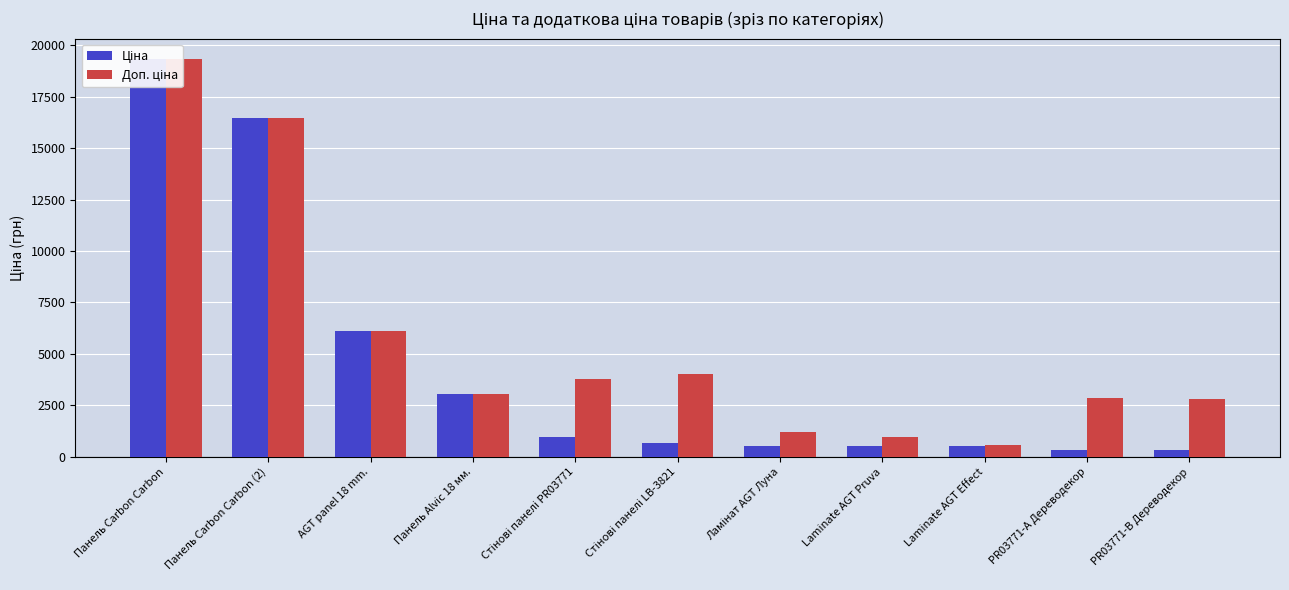

How many bars are there in total?

22